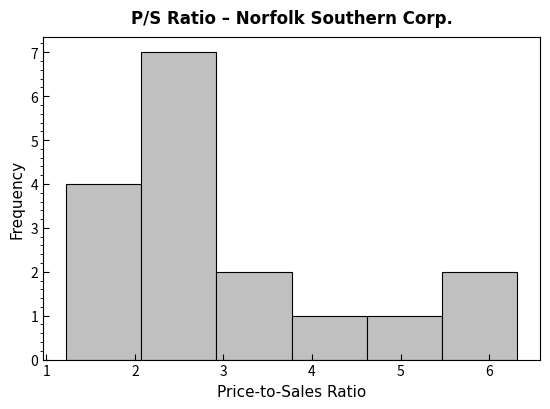

Reading left to right, transcribe this chart: for each bar, give the range it covers on the x-axis and its height. Neither the bar edges nor the heights are printed on the chart, so give them approximately, as read against the axes.

1.22 to 2.07: 4
2.07 to 2.92: 7
2.92 to 3.77: 2
3.77 to 4.62: 1
4.62 to 5.47: 1
5.47 to 6.32: 2